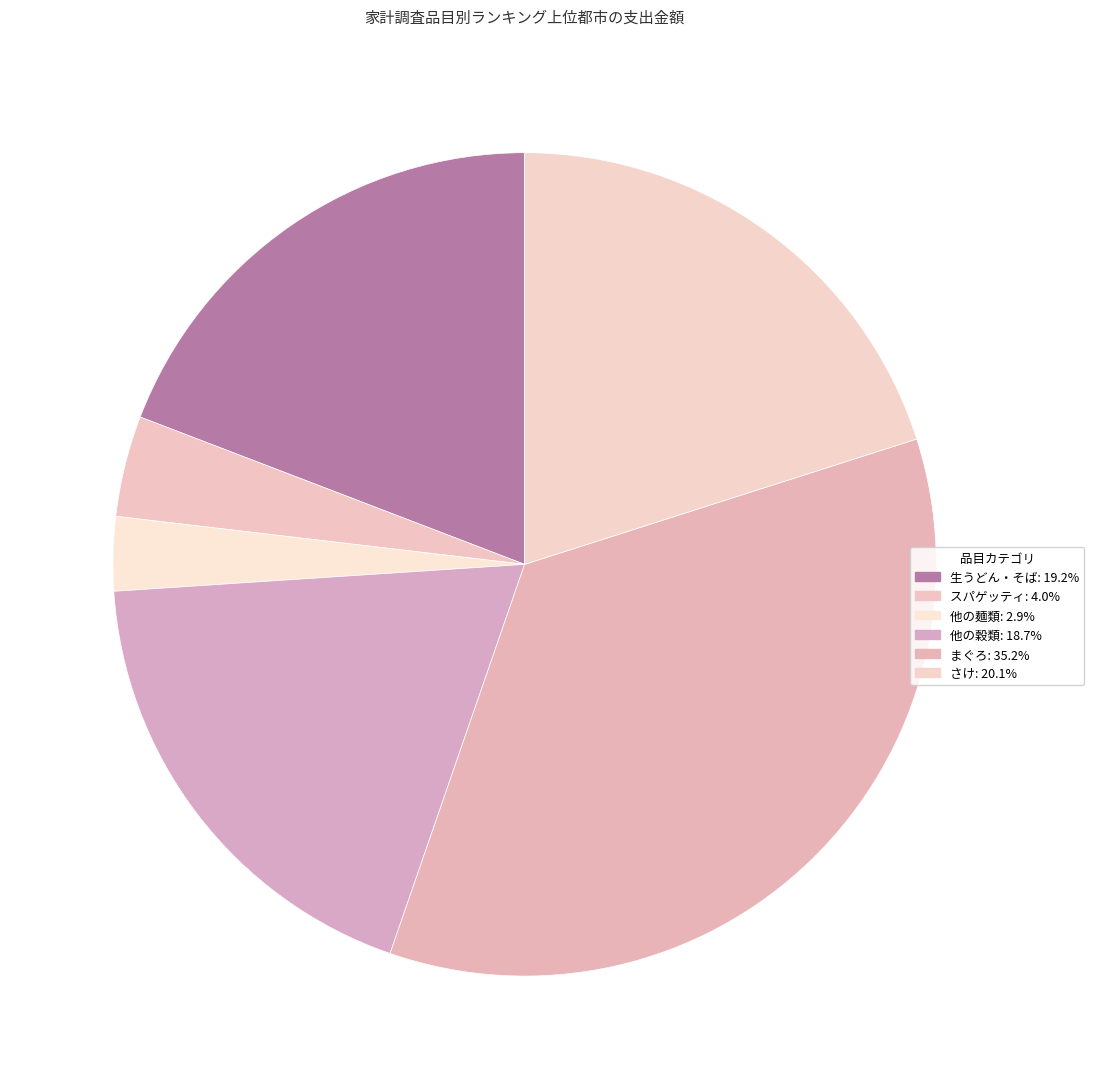

Does まぐろ account for over 50% of the chart?

No